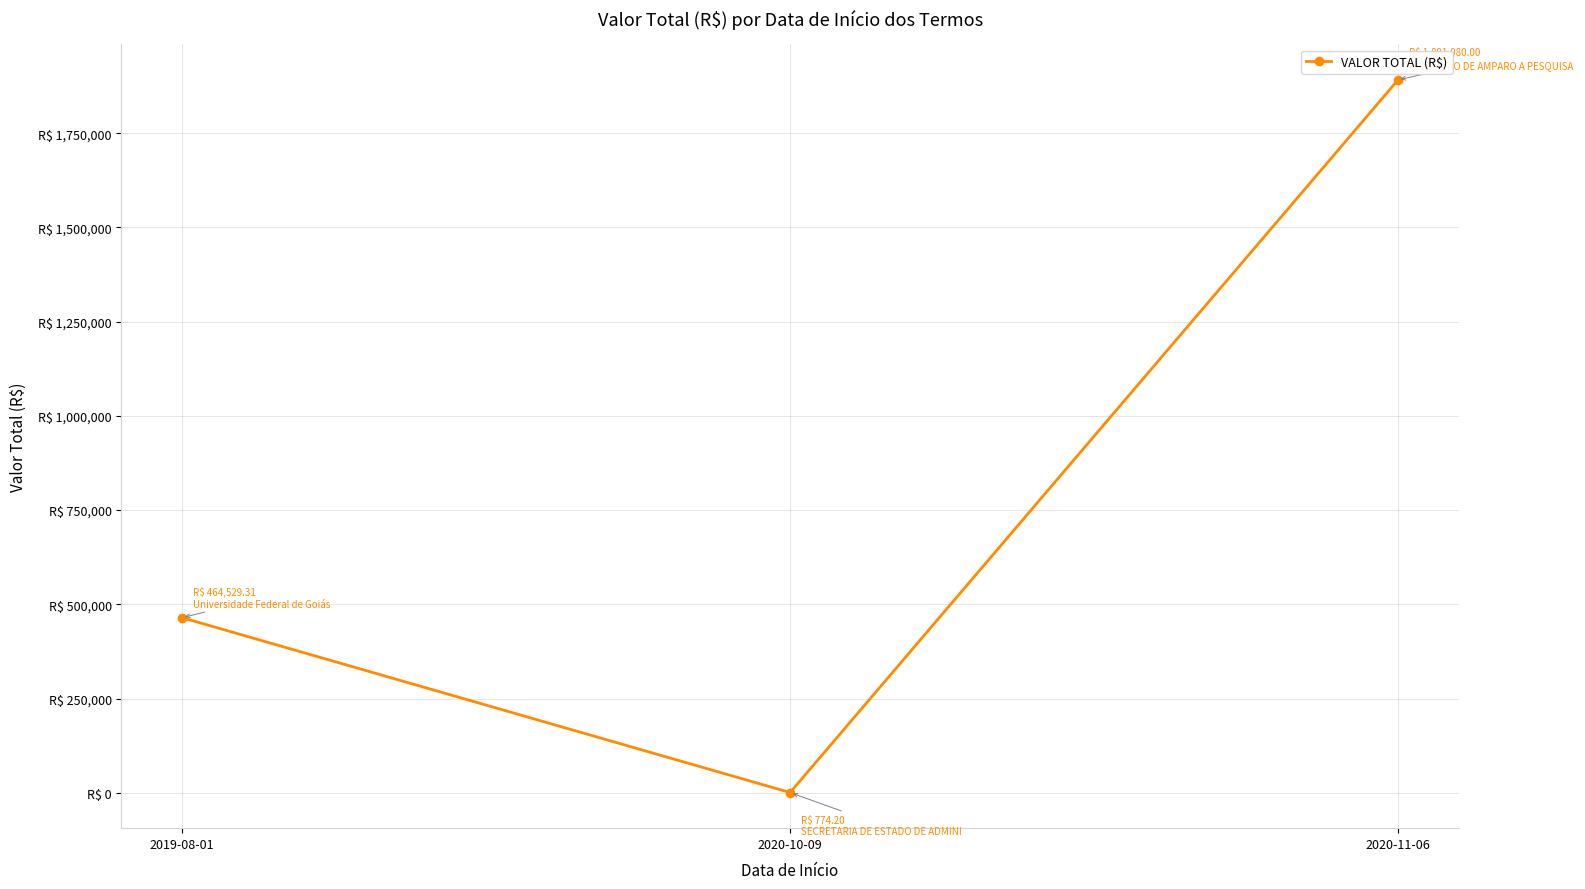

Is it true that the value at 2020-10-09 is 219.7?

False